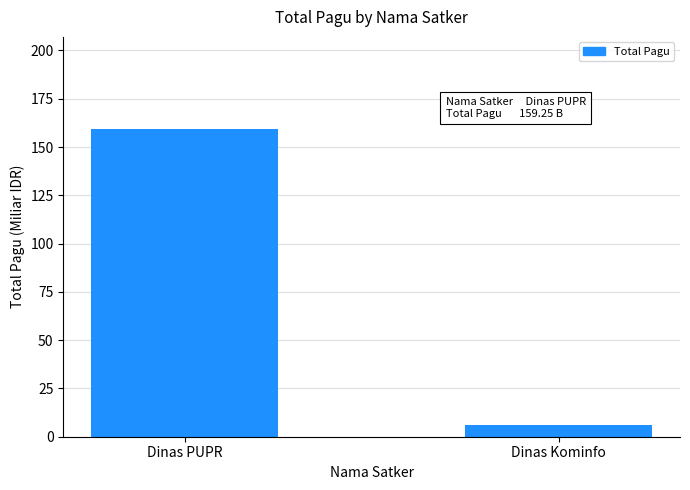

Rank the categories by value from highest to lowest.

Dinas PUPR, Dinas Kominfo